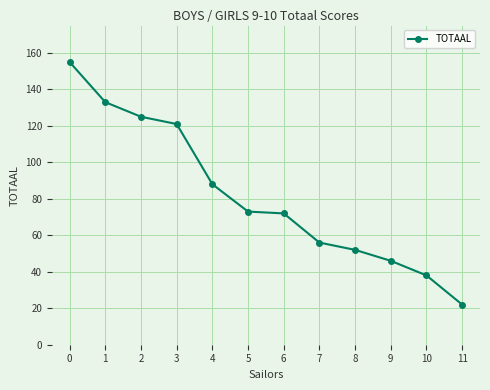

What is the greatest value displayed?

155